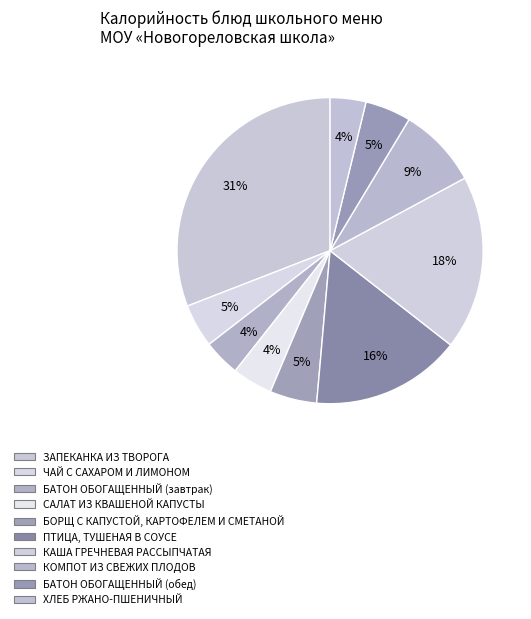

Which has a higher value, ПТИЦА, ТУШЕНАЯ В СОУСЕ or БАТОН ОБОГАЩЕННЫЙ (обед)?

ПТИЦА, ТУШЕНАЯ В СОУСЕ